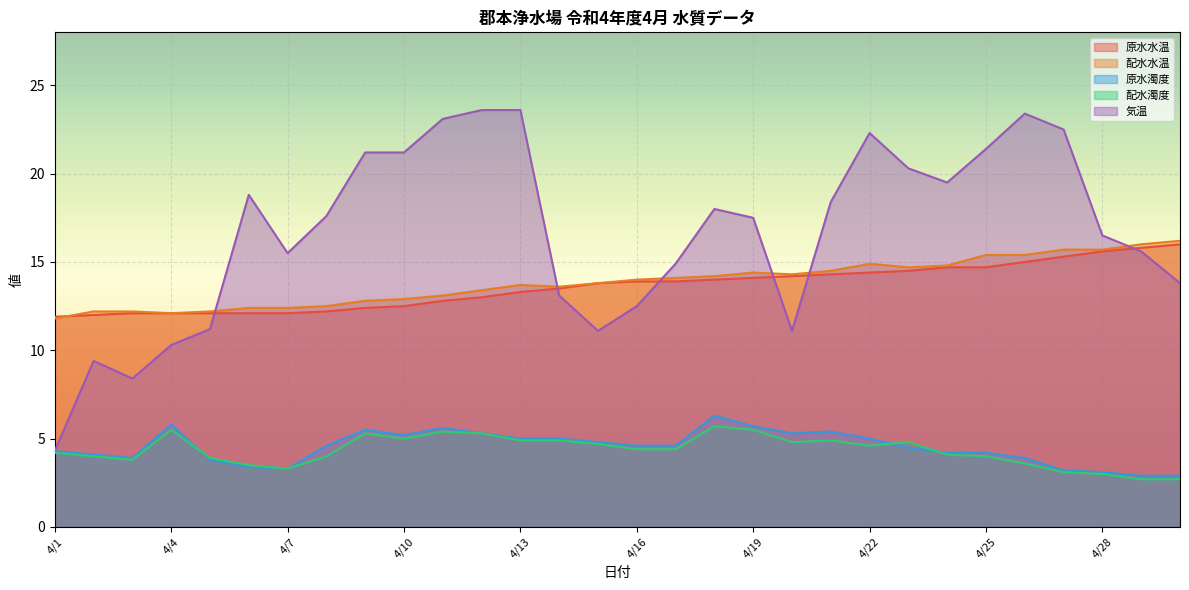

True or false: 原水濁度 has more than 2 interior local peaks.

True